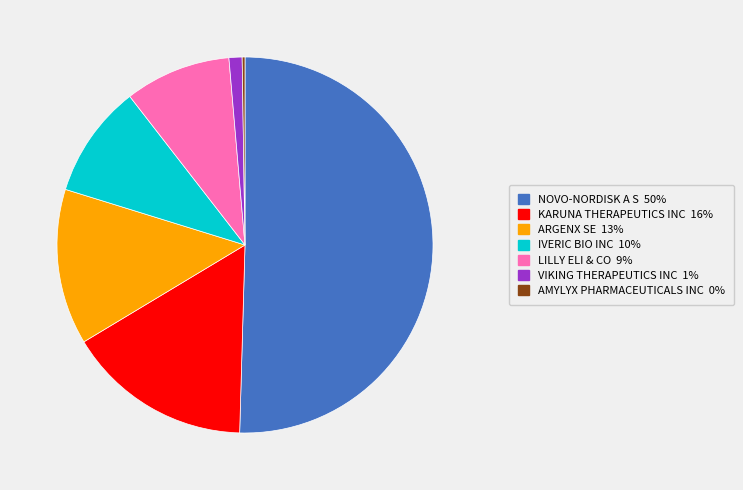

Is the sum of ARGENX SE and IVERIC BIO INC greater than half?

No